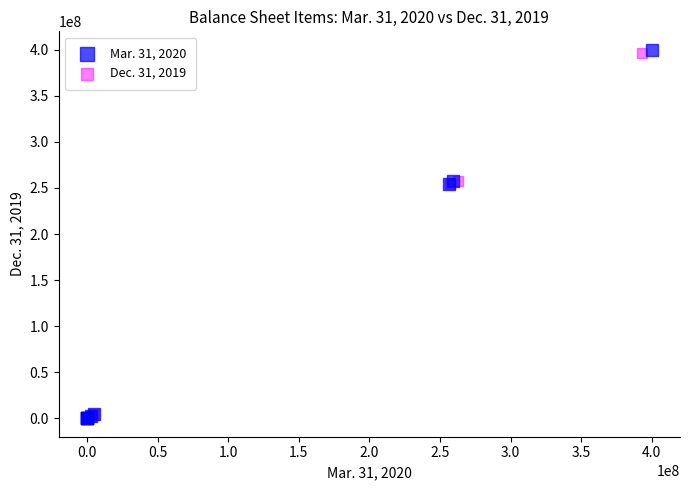

Which series has the largest Y range (max minus min)?

Mar. 31, 2020